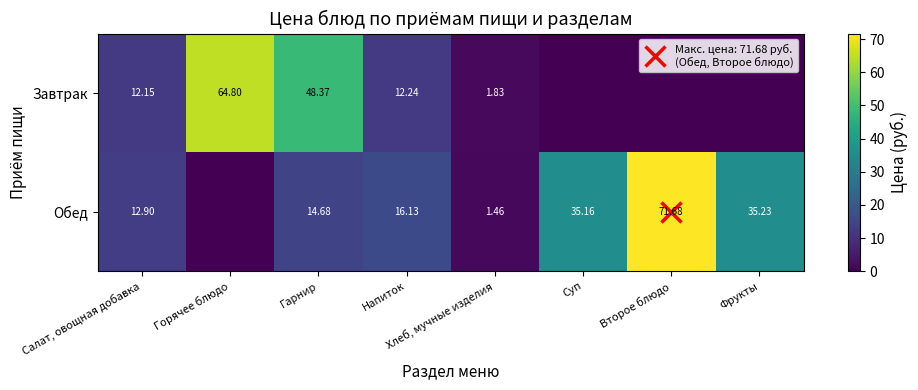

What is the maximum value shown in the chart?

71.7